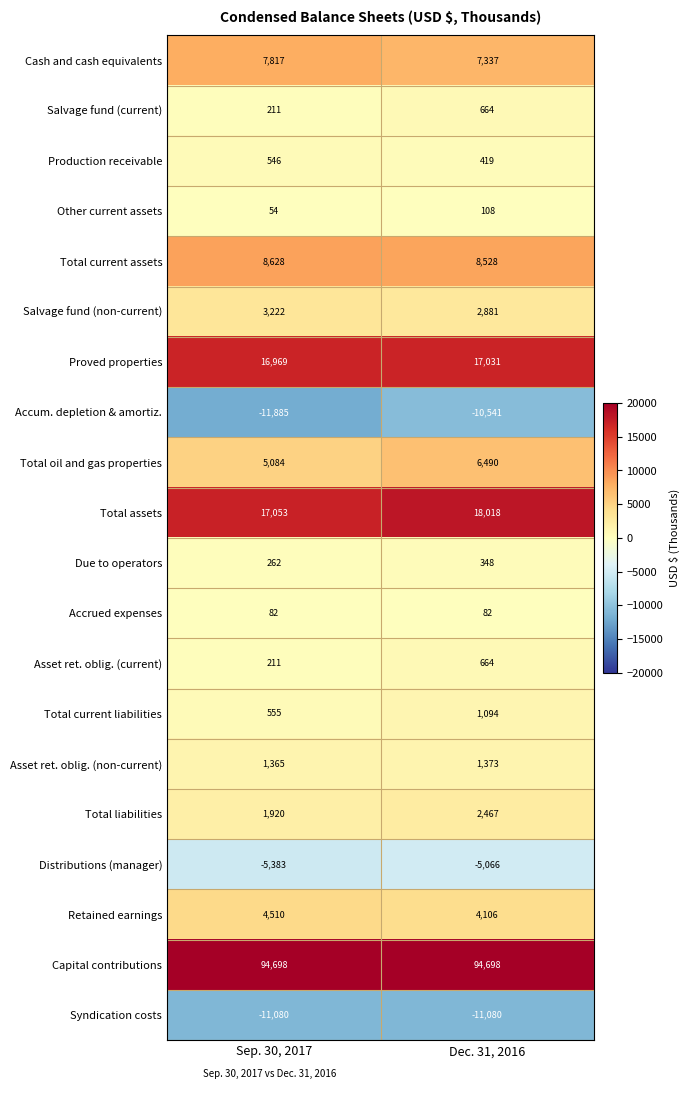

Read the Accrued expenses value at Dec. 31, 2016.

82